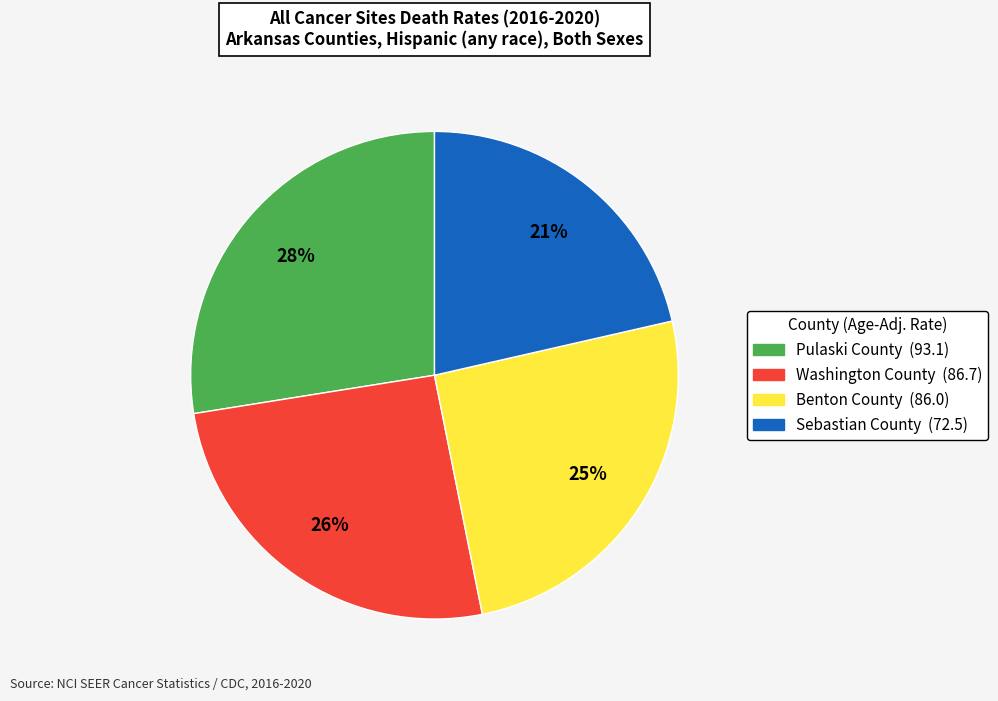

What is the smallest slice in the pie chart?

Sebastian County